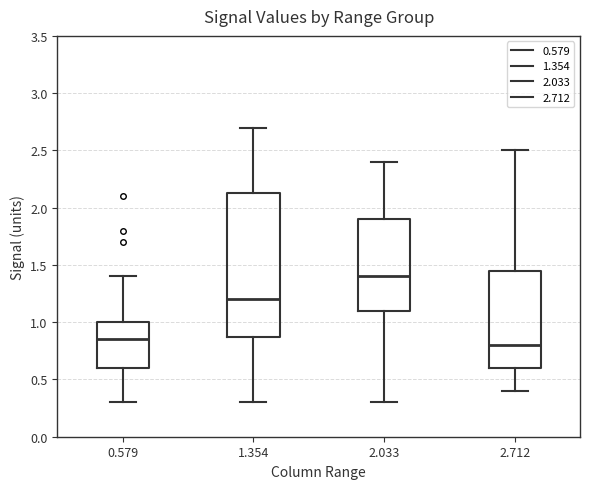

Reading left to right, transcribe this box plot: for each box, give where its median line is, the range the box spans, and where its two whiskers end, as read against the y-axis. The values are not printed on the chart, so give them approximately, as read against the axis.

0.579: median 0.85, box 0.60 to 1.00, whiskers 0.30 to 1.40
1.354: median 1.20, box 0.90 to 2.15, whiskers 0.30 to 2.70
2.033: median 1.40, box 1.10 to 1.90, whiskers 0.30 to 2.40
2.712: median 0.80, box 0.60 to 1.45, whiskers 0.40 to 2.50